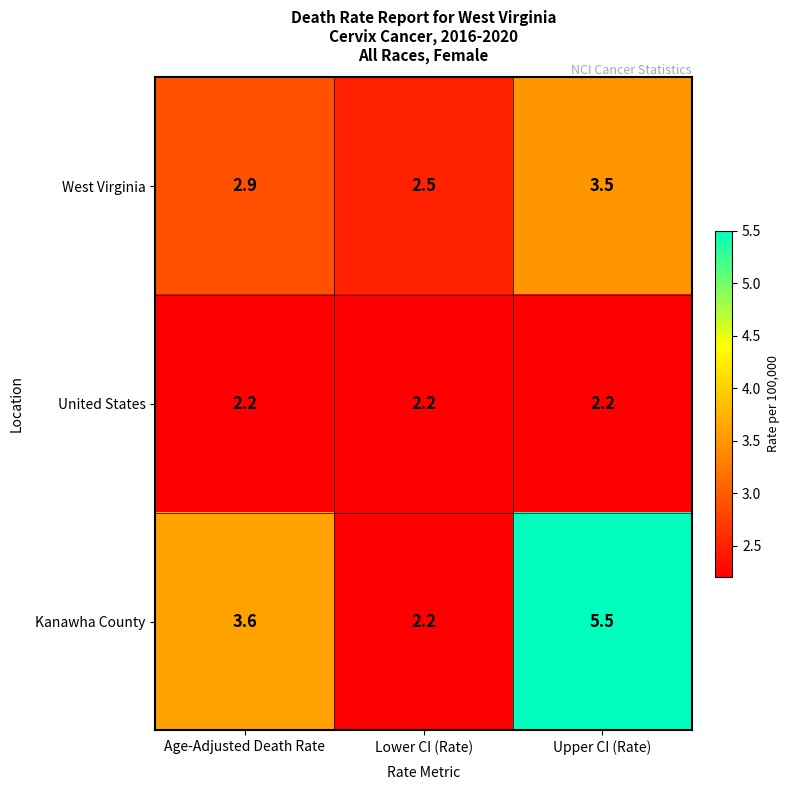

What is the spread (max minus min) of values at Lower CI (Rate)?

0.3